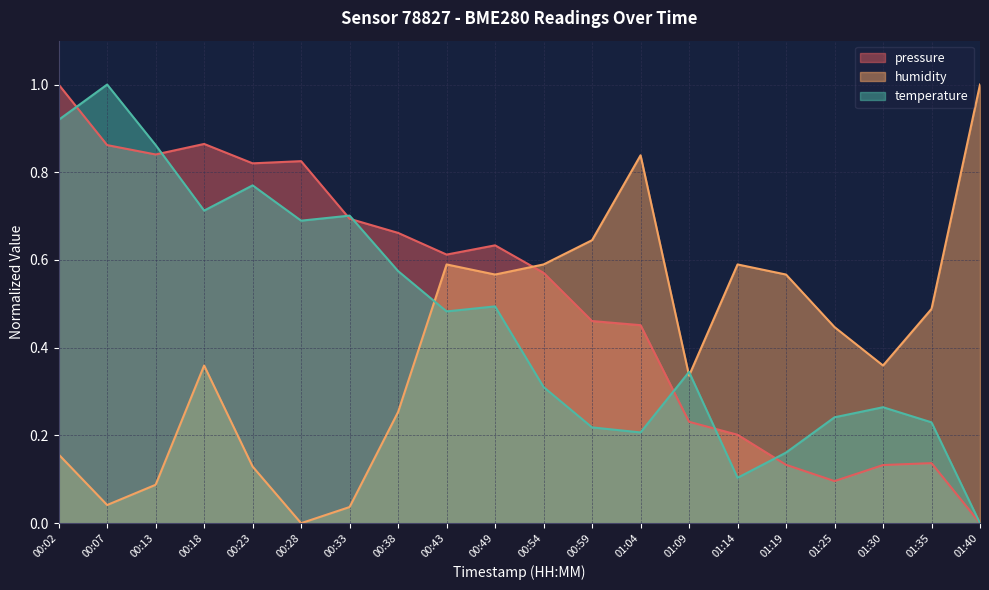

How many series are shown in this chart?

3